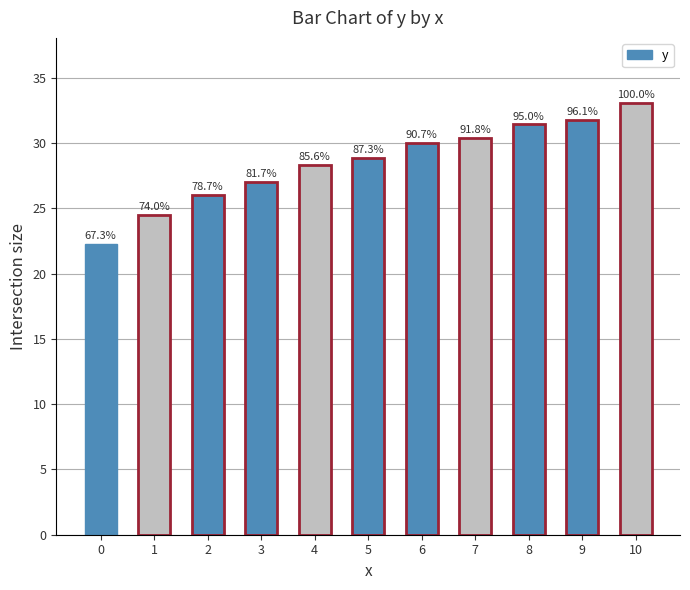

What is the average value?

28.5